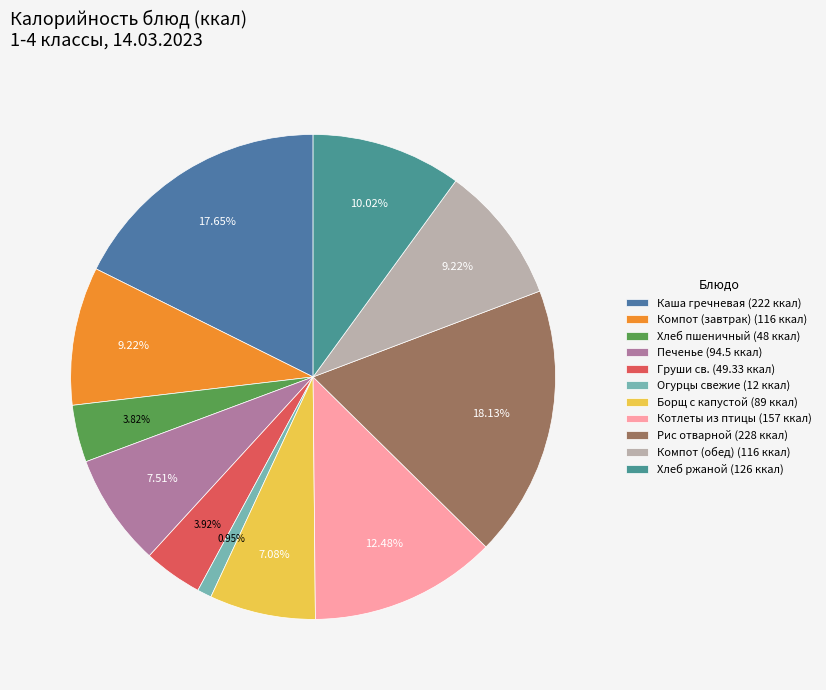

How many segments does this pie chart have?

11